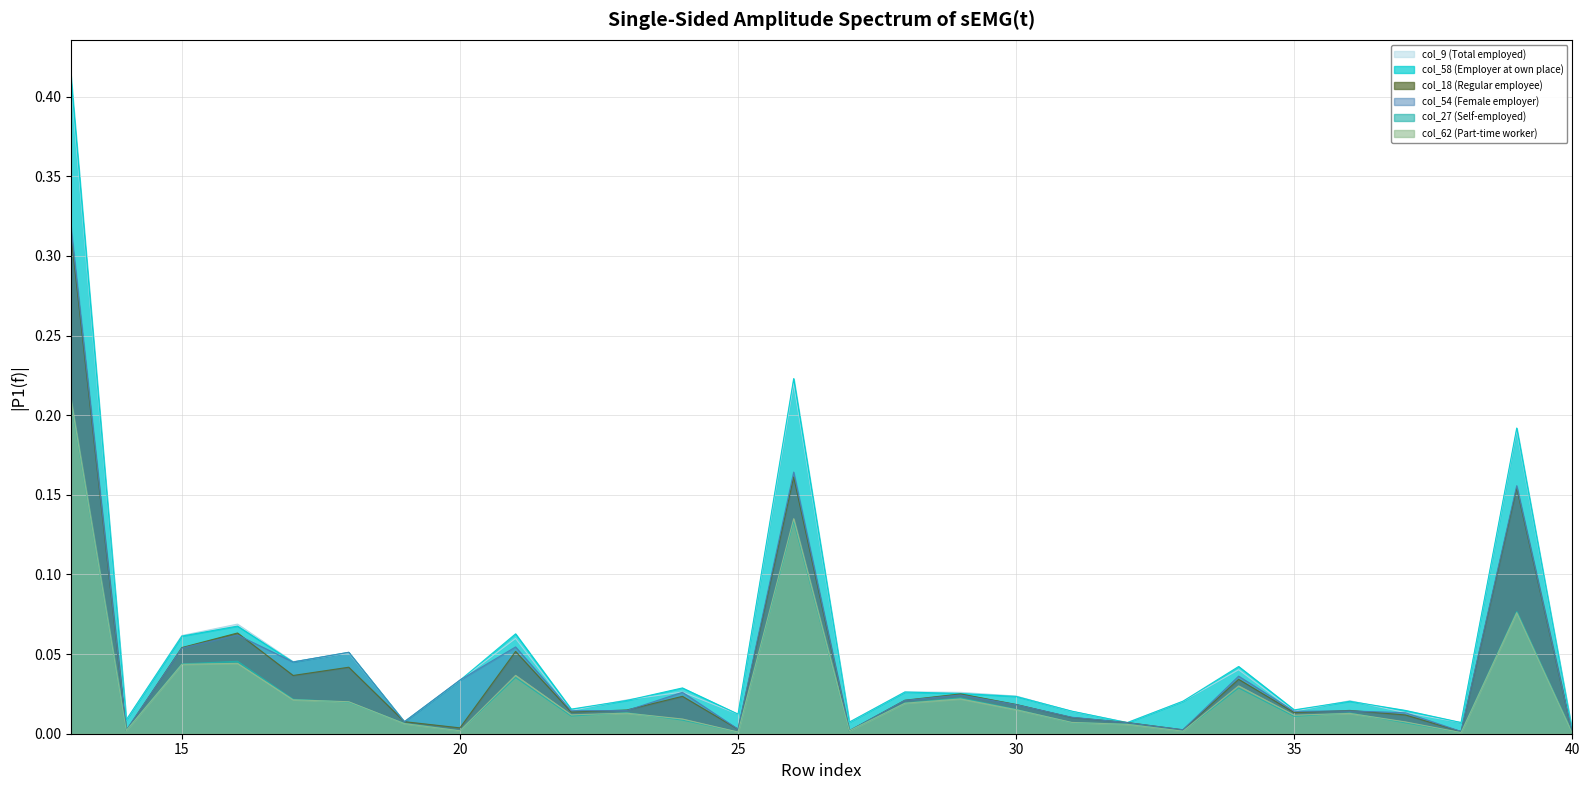

Where do col_9 (Total employed) and col_58 (Employer at own place) first cross each other?

14 and 15